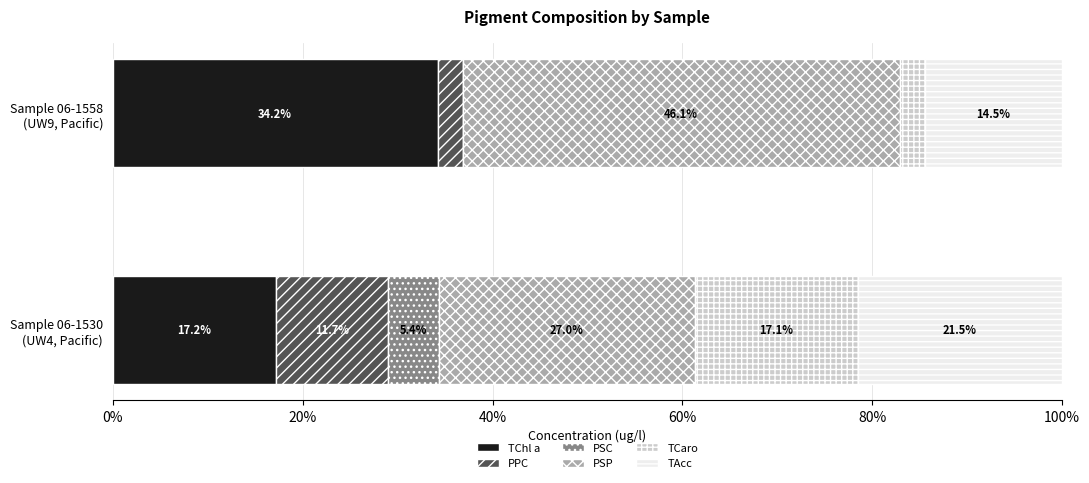

What are all the series names shown in the legend?

TChl a, PPC, PSC, PSP, TCaro, TAcc